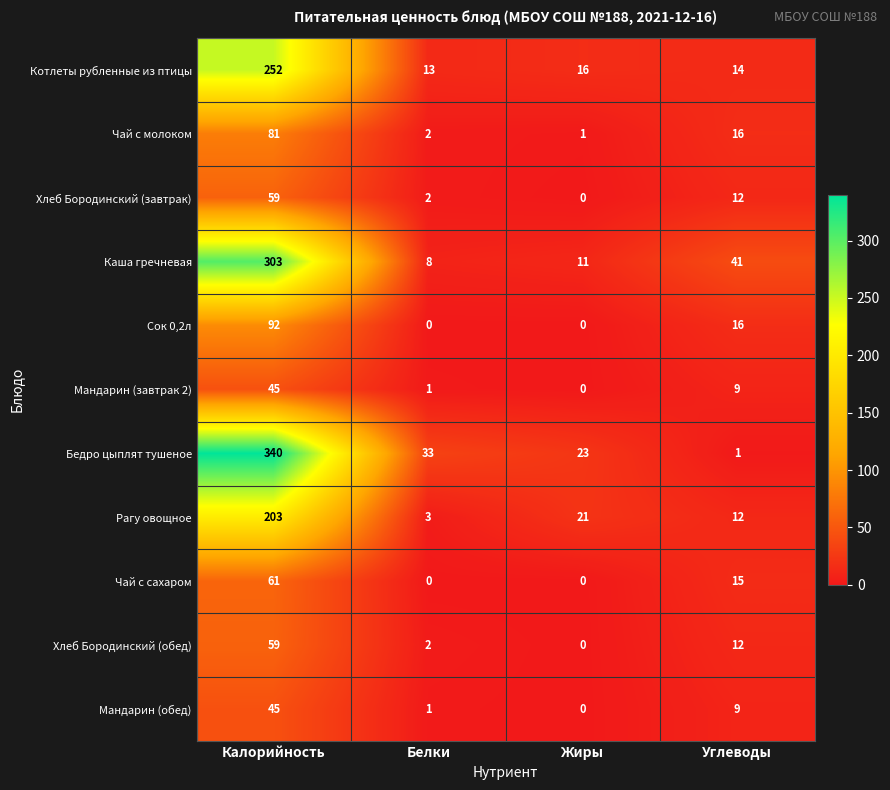

Which series has the largest range (max minus min)?

Бедро цыплят тушеное